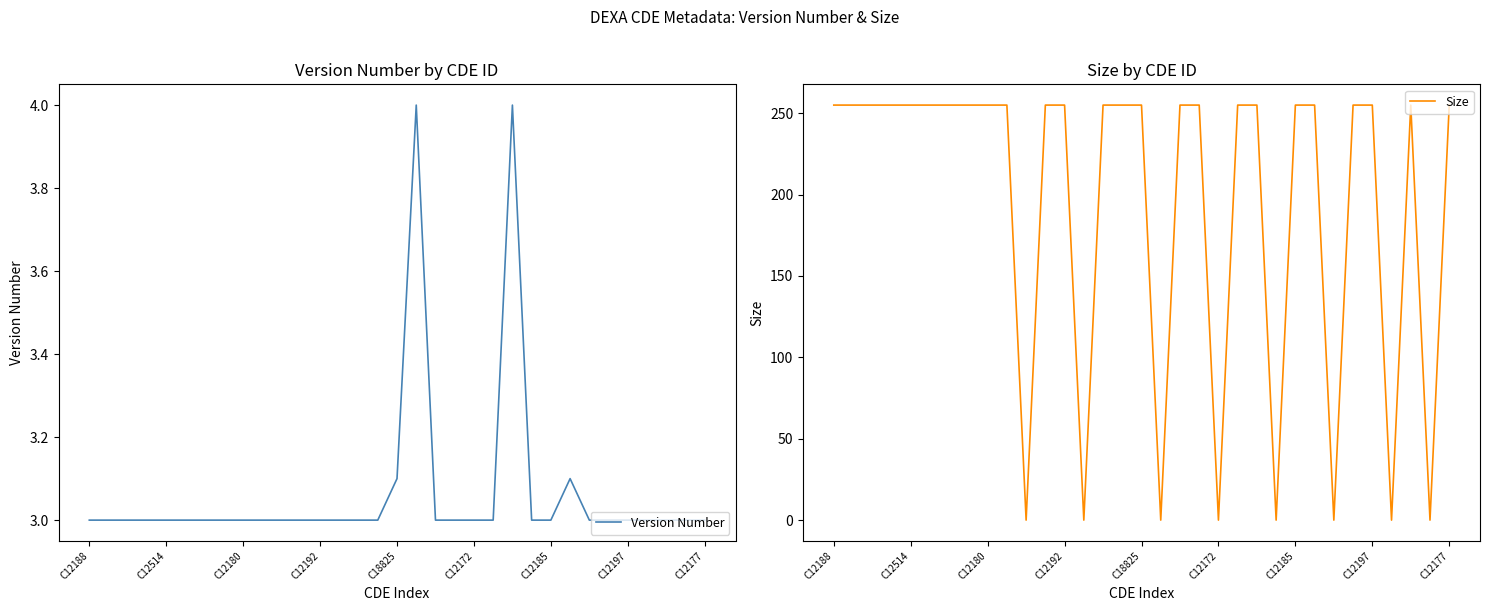

True or false: Size and Version Number cross at least once.

True